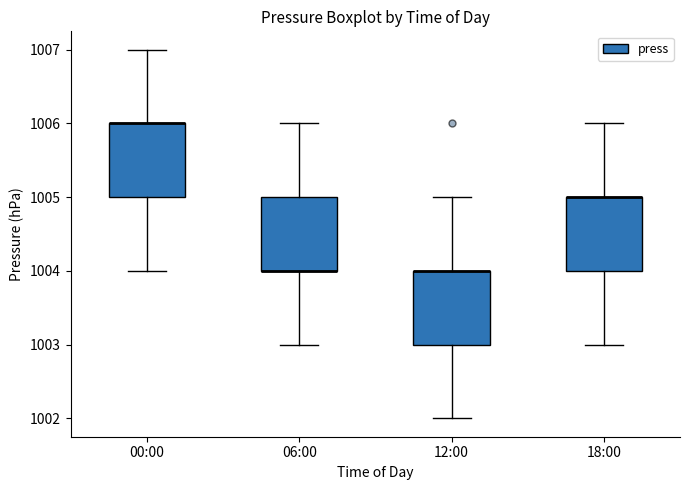

Where is the upper edge of the box for 18:00 on the y-axis? The values are not printed on the chart, so give them approximately, as read against the axis.

1005